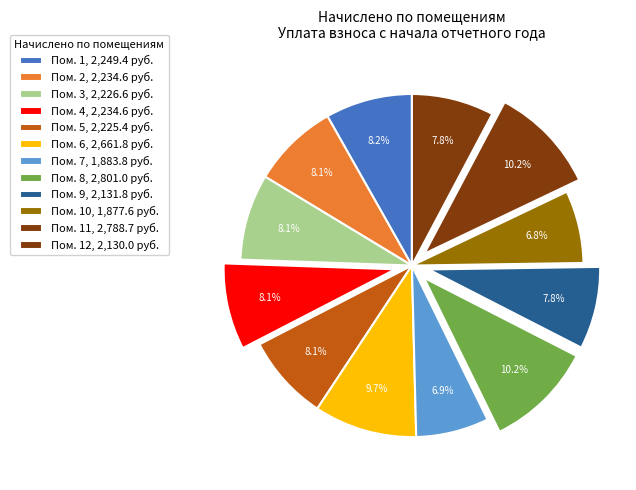

Does any single category account for the majority?

No